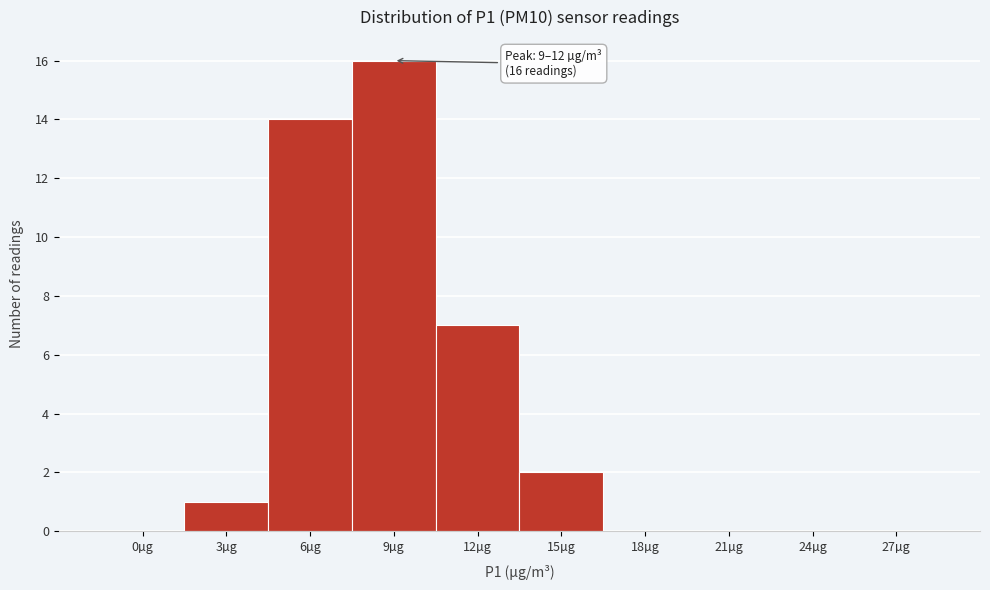

Reading left to right, list all the values displayed in this chart.

0µg=0	3µg=1	6µg=14	9µg=16	12µg=7	15µg=2	18µg=0	21µg=0	24µg=0	27µg=0